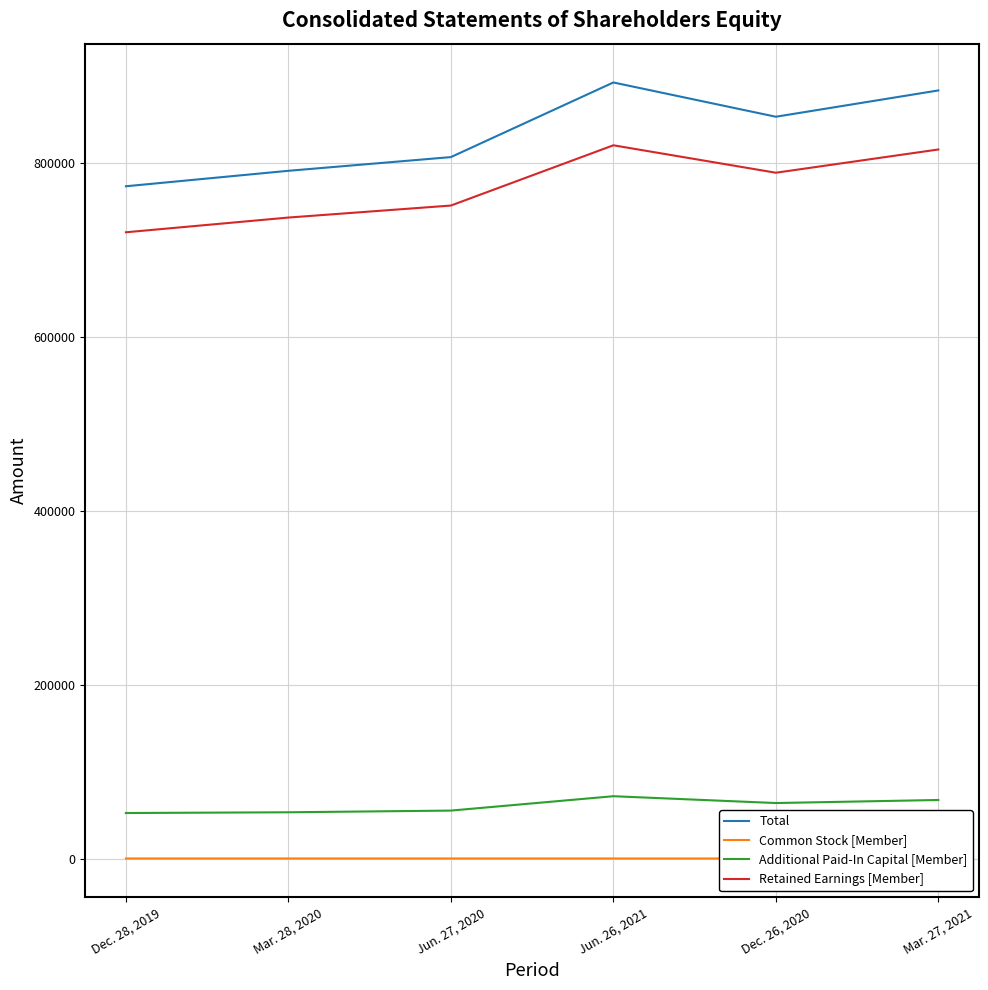

What is the maximum value shown in the chart?

892985